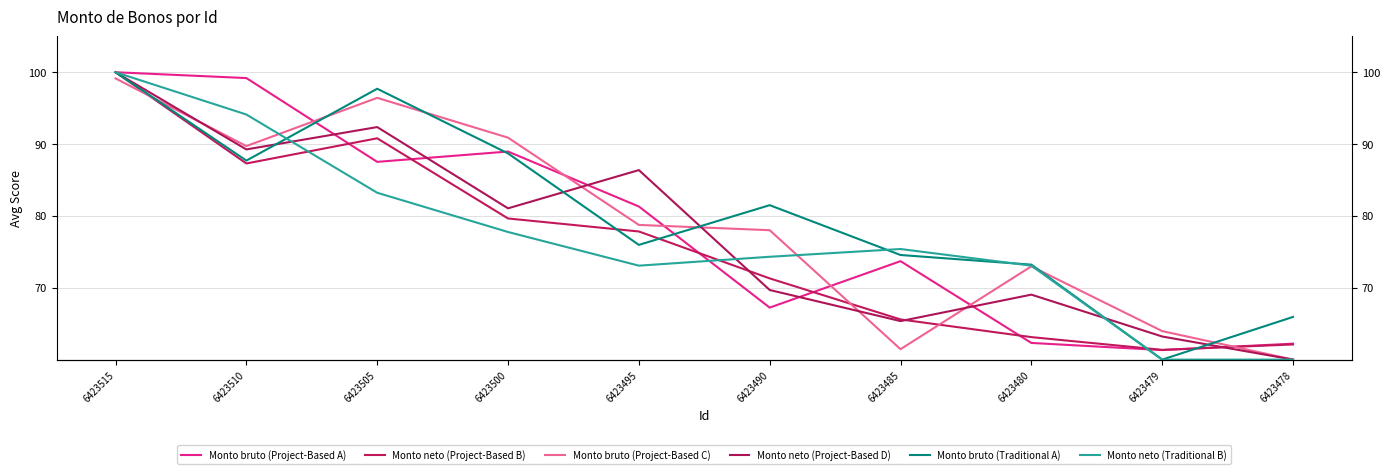

What are all the series names shown in the legend?

Monto bruto (Project-Based A), Monto neto (Project-Based B), Monto bruto (Project-Based C), Monto neto (Project-Based D), Monto bruto (Traditional A), Monto neto (Traditional B)